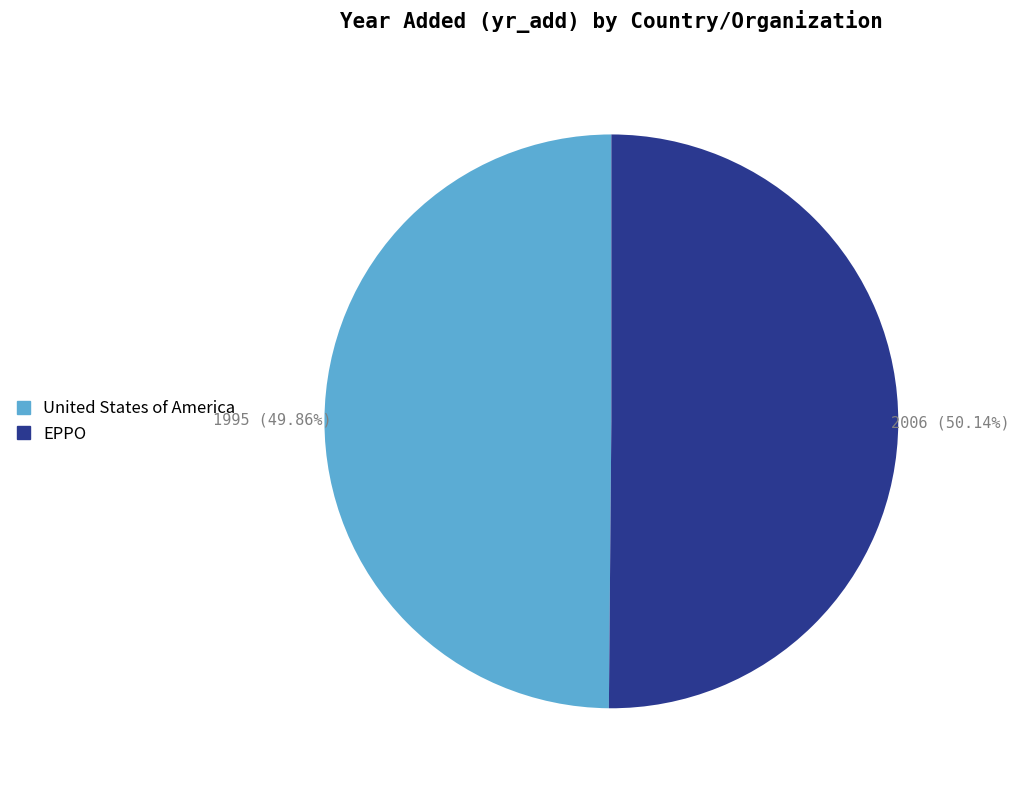

What is the ratio of the value at EPPO to the value at United States of America?

1.0